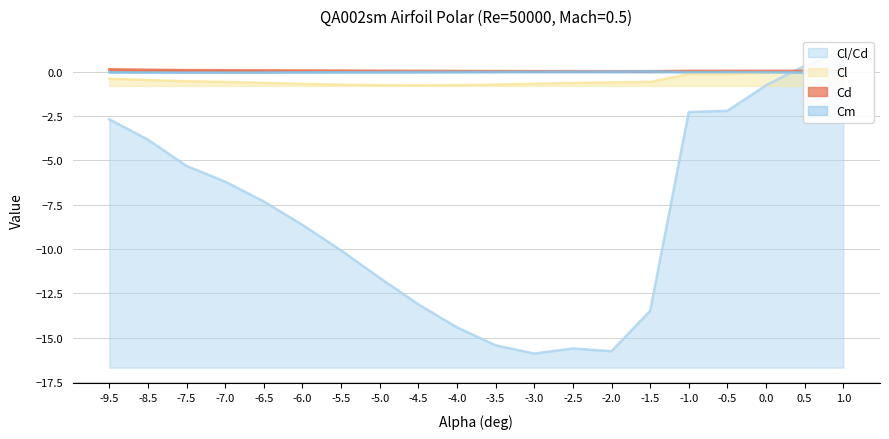

Is the value of Cl/Cd at -7.5 greater than the value of Cl at -4.5?

No